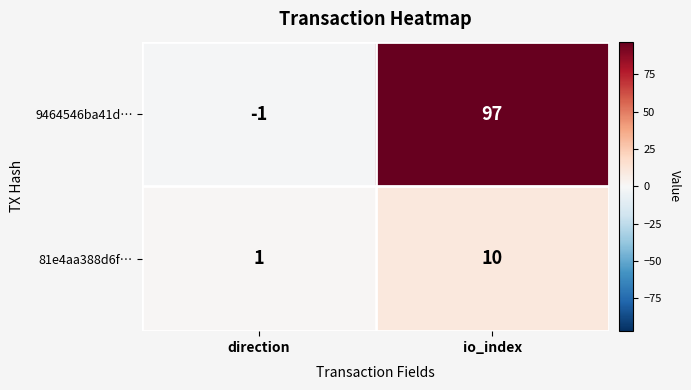

Where is 81e4aa388d6f… nearest to the value 5?

direction